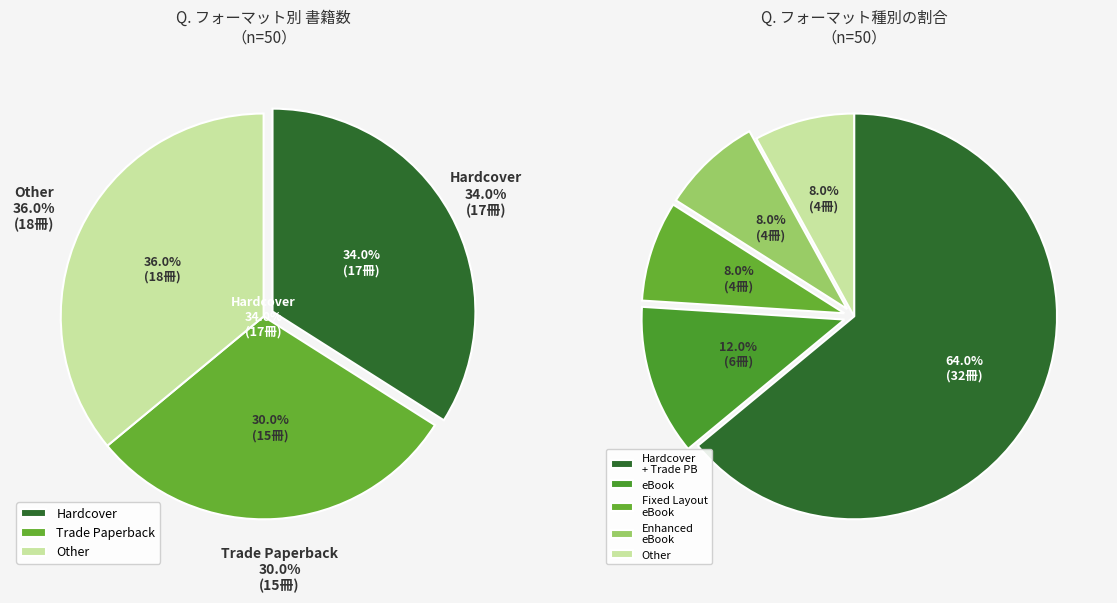

The Fixed Layout eBook slice represents 15% of the pie. True or false?

False